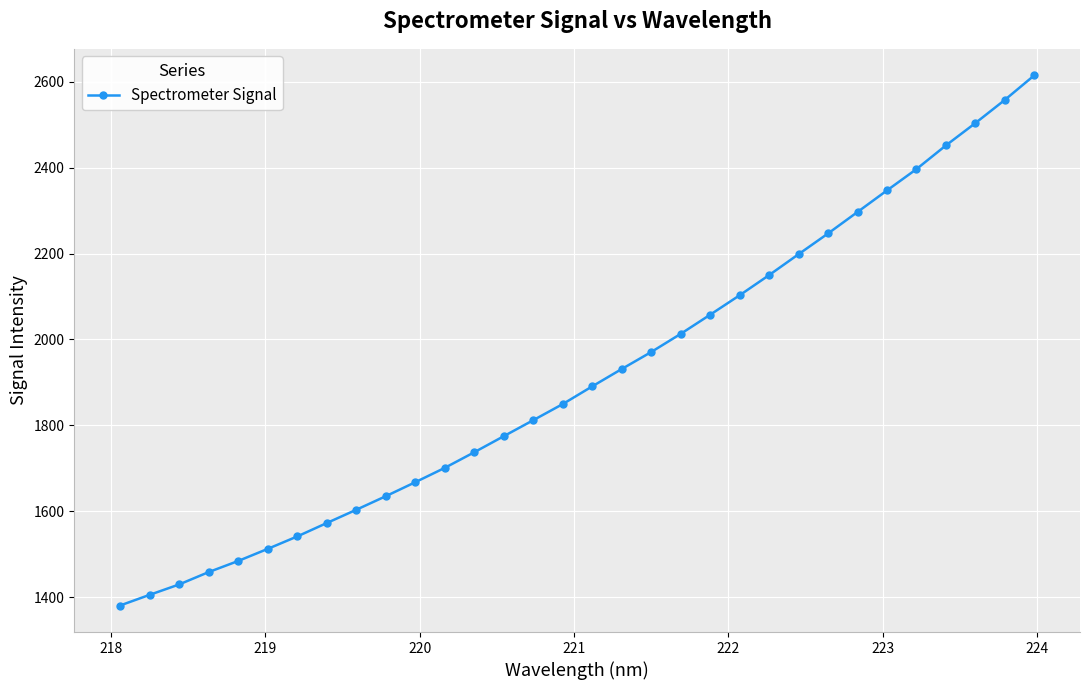

What is the maximum value shown in the chart?

2615.3